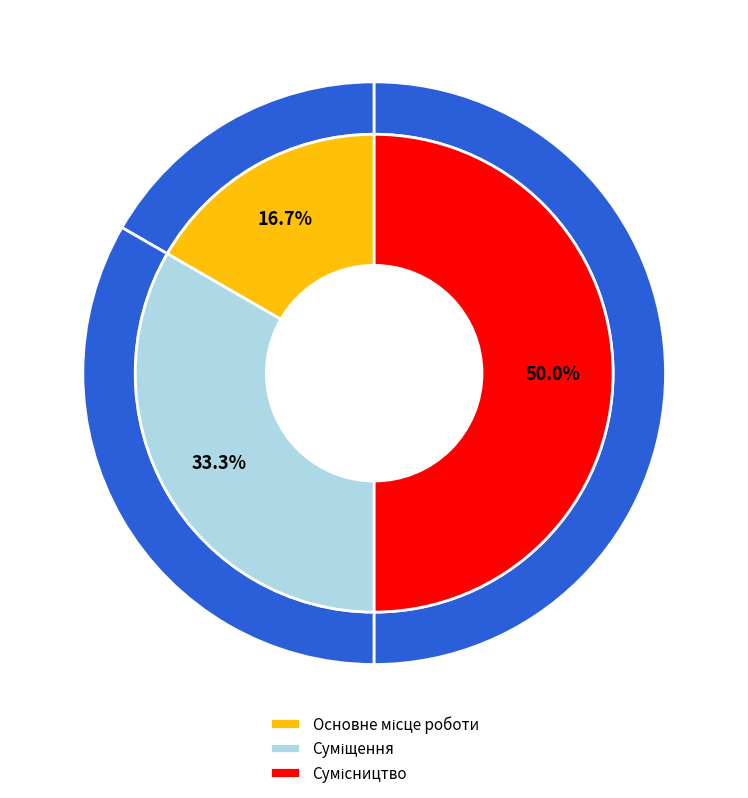

Rank the categories by value from lowest to highest.

Основне місце роботи, Суміщення, Сумісництво